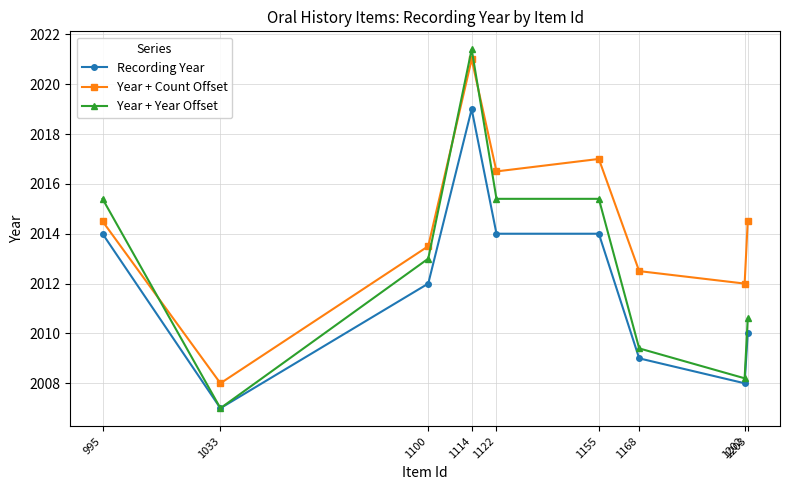

What is the smallest value displayed?

2007.0